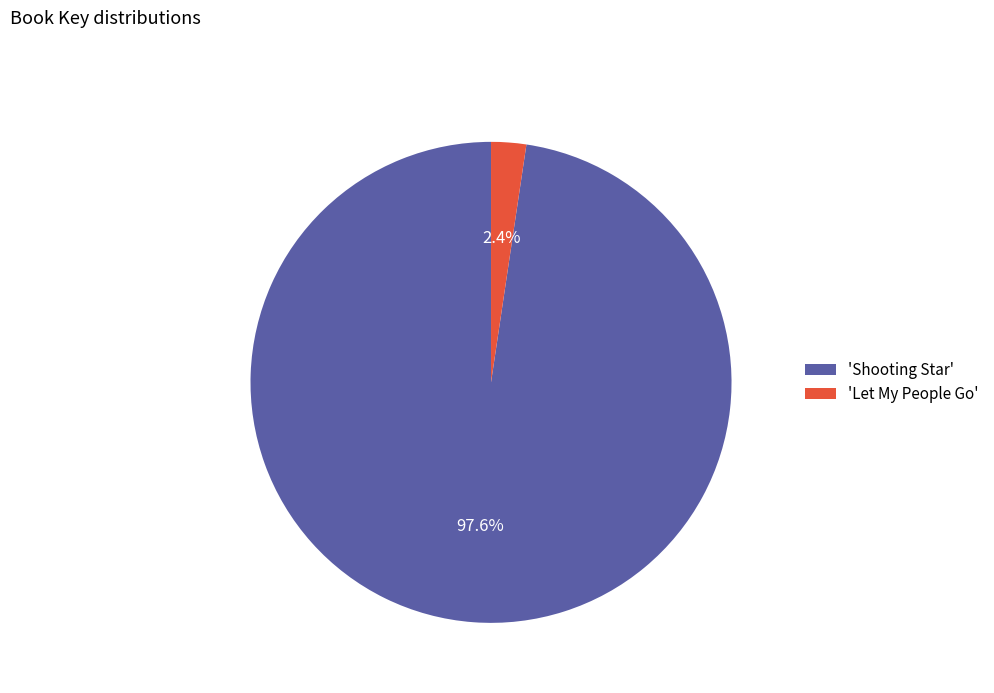

Rank the categories by value from lowest to highest.

'Let My People Go', 'Shooting Star'